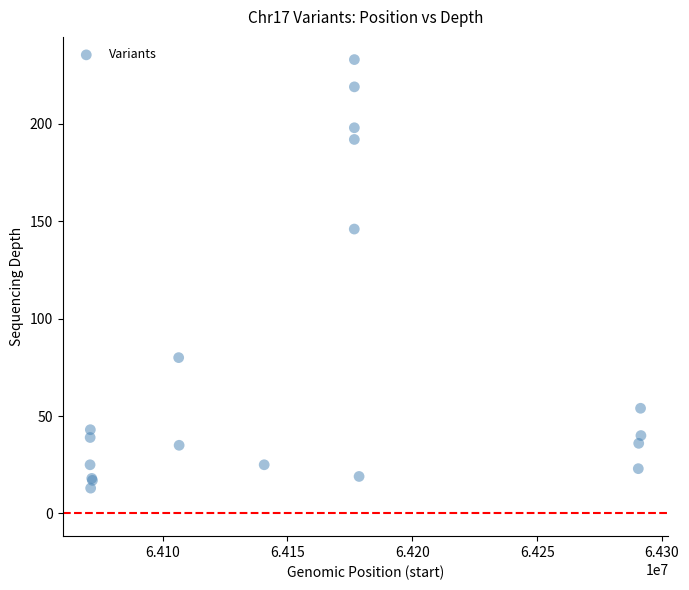

What Y value in the scatter plot is closest to 123?

146